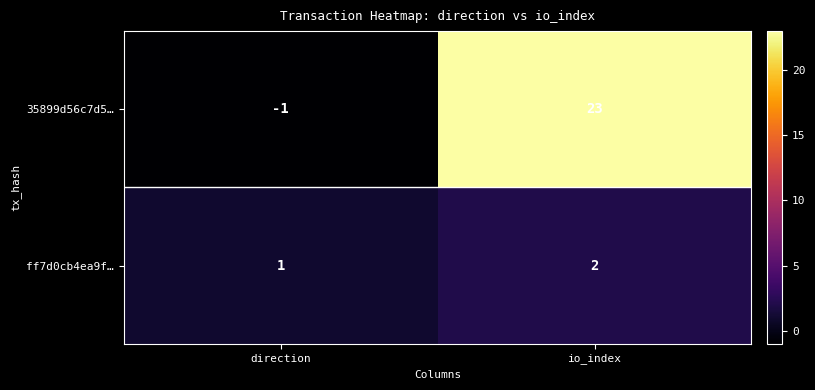

Which series has the largest range (max minus min)?

35899d56c7d5…